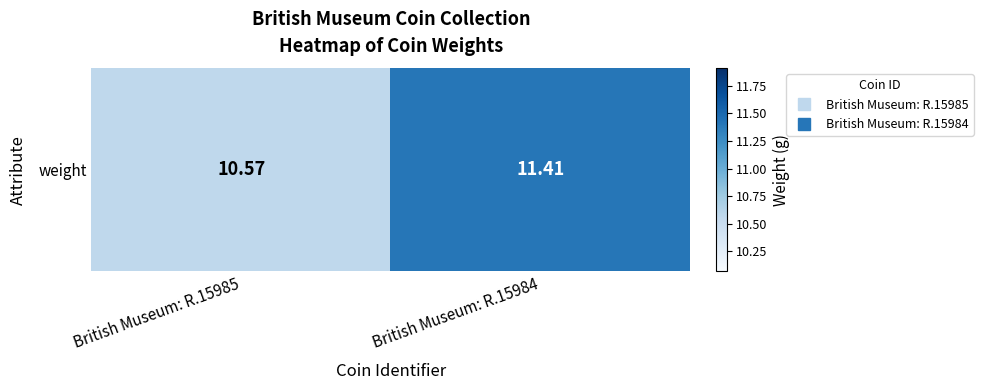

Is it true that the value at British Museum: R.15985 is 4.9?

False